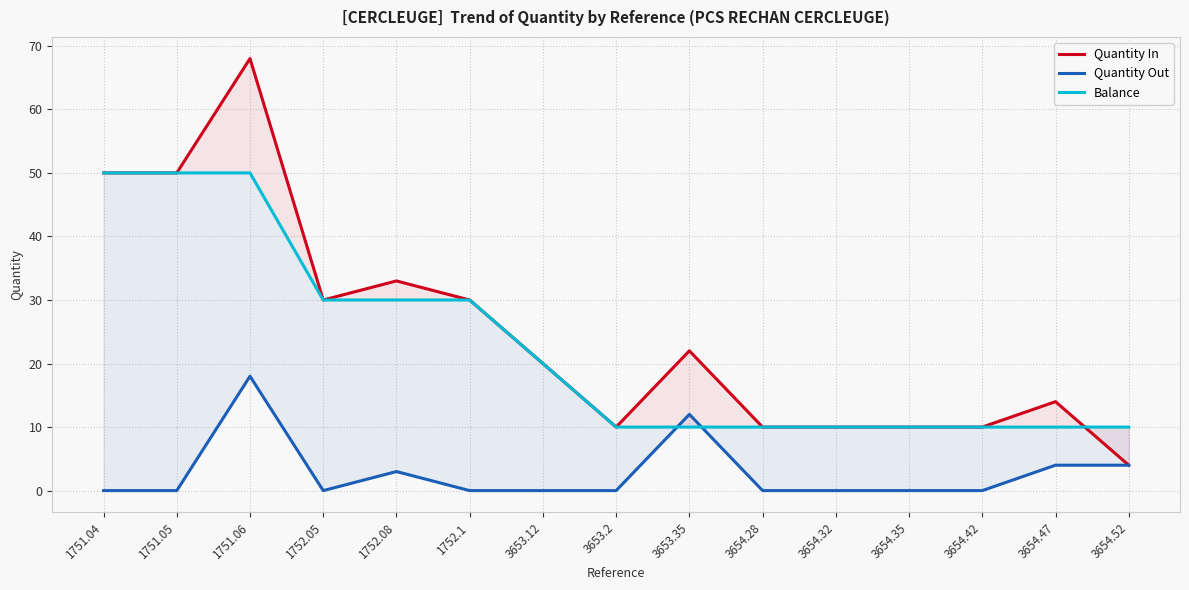

What position from the right is 3653.35?

7